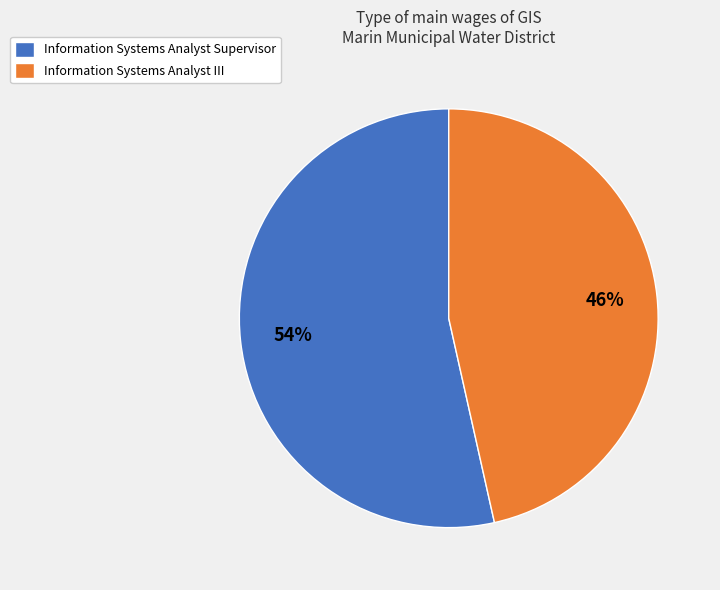

Do Information Systems Analyst III and Information Systems Analyst Supervisor together represent more than half of the pie?

Yes